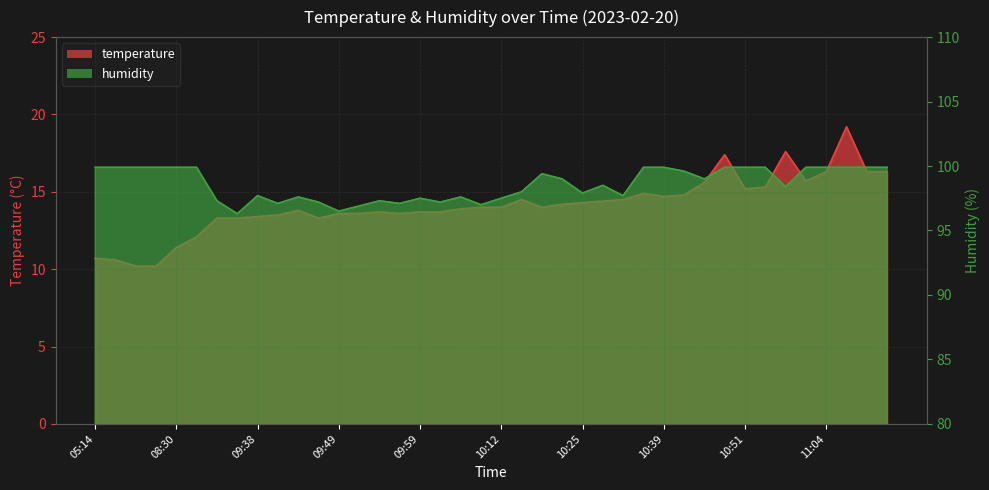

What is the total value across all series at 09:54?

111.0